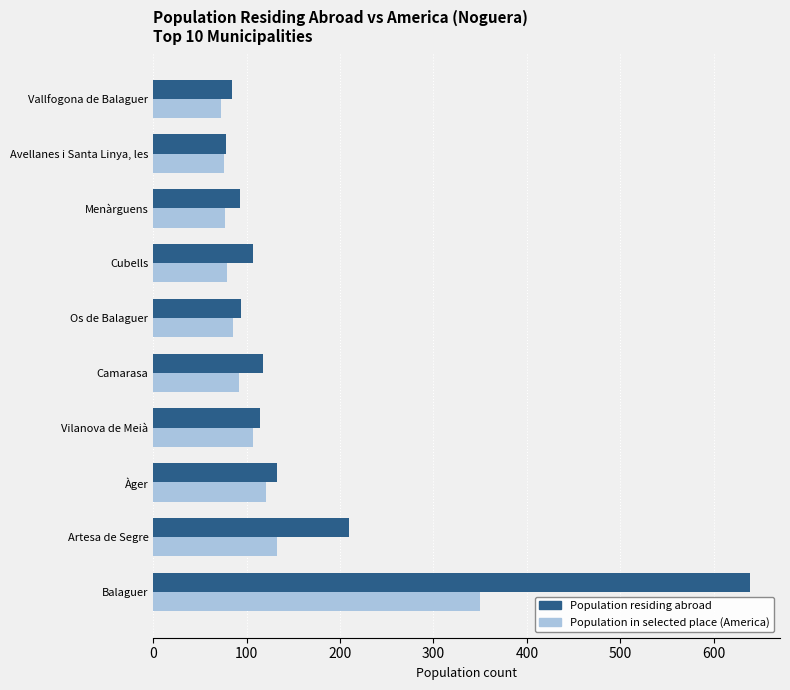

Is it true that Population in selected place (America) equals 85 at Os de Balaguer?

True